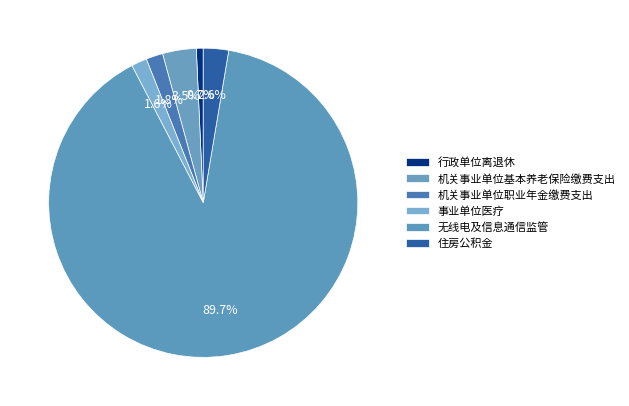

Does 机关事业单位基本养老保险缴费支出 account for over 50% of the chart?

No